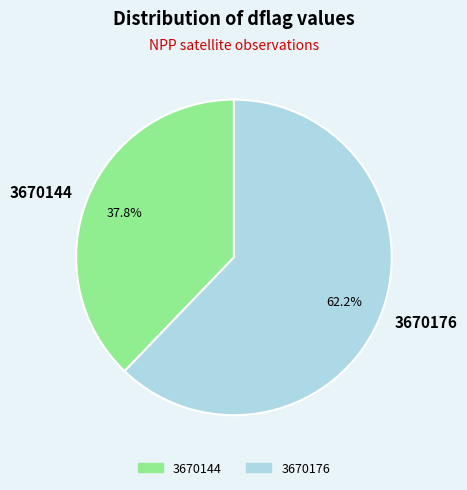

Count the number of slices in the pie.

2